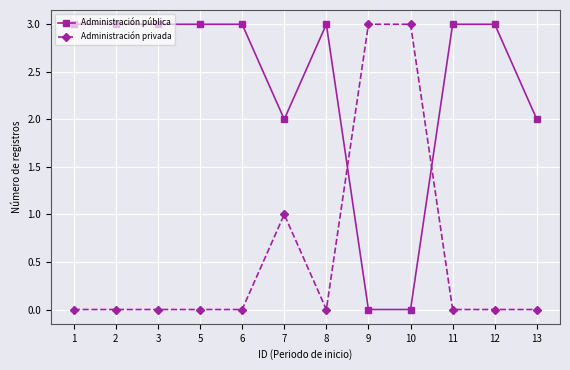

What is the total value across all series at 12?

3